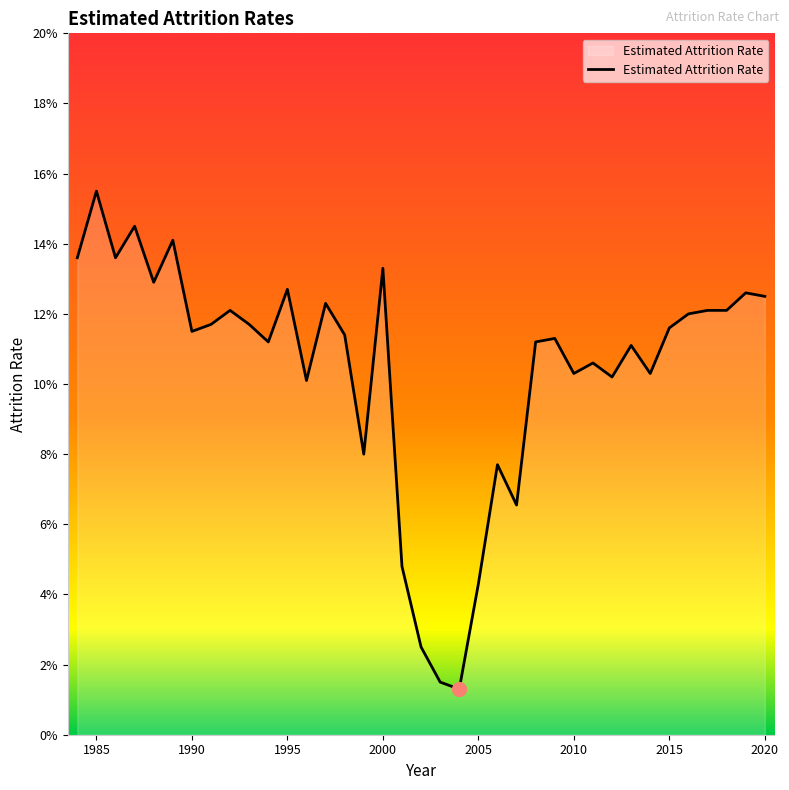

Reading right to left, transcribe all the data shown in this chart.

0.1	0.1	0.1	0.1	0.1	0.1	0.1	0.1	0.1	0.1	0.1	0.1	0.1	0.1	0.1	0.0	0.0	0.0	0.0	0.0	0.1	0.1	0.1	0.1	0.1	0.1	0.1	0.1	0.1	0.1	0.1	0.1	0.1	0.1	0.1	0.2	0.1